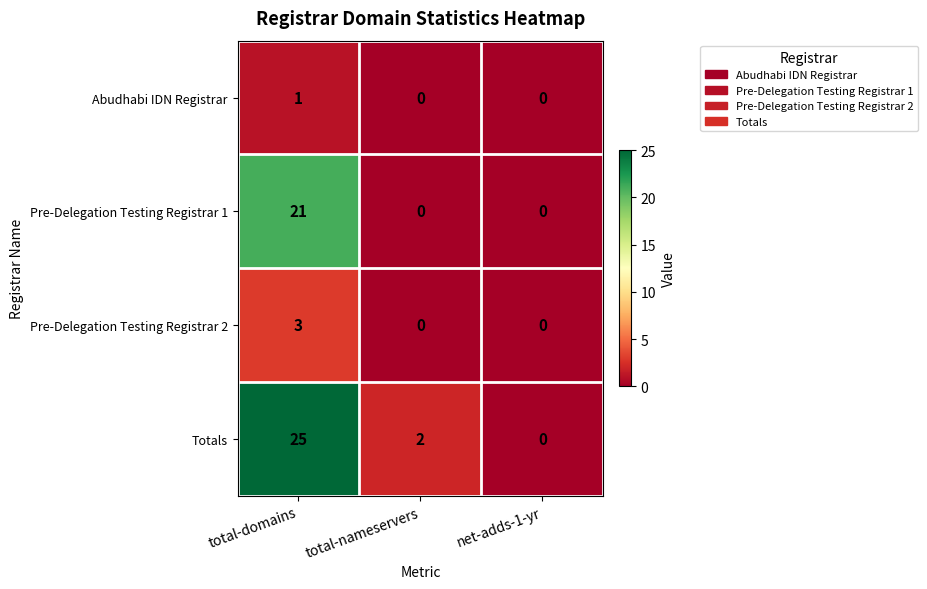

How many positive values does the Pre-Delegation Testing Registrar 2 series have?

1